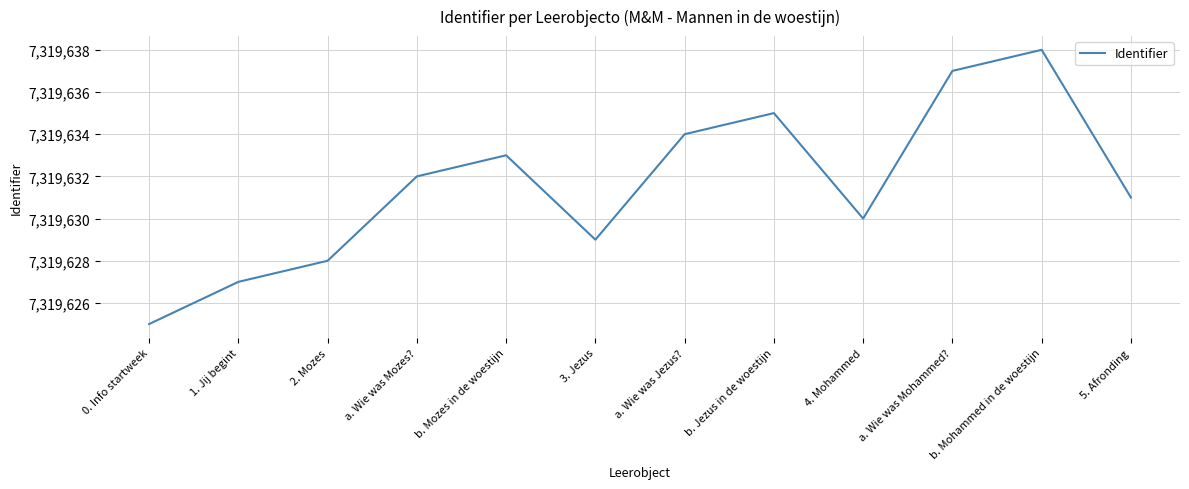

What is the change in value from 1. Jij begint to 2. Mozes?

+1